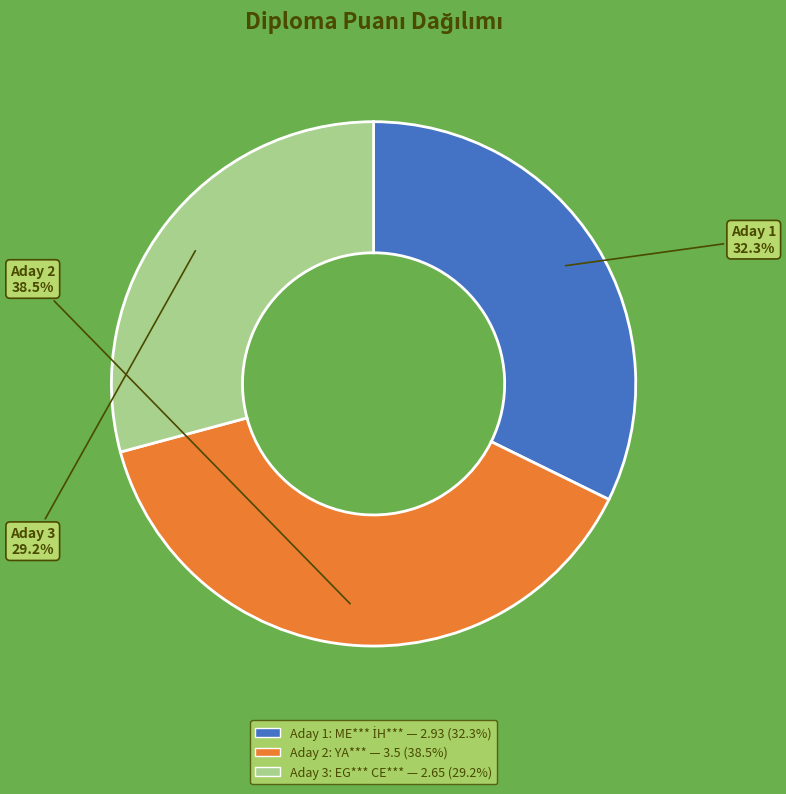

Does any single category account for the majority?

No